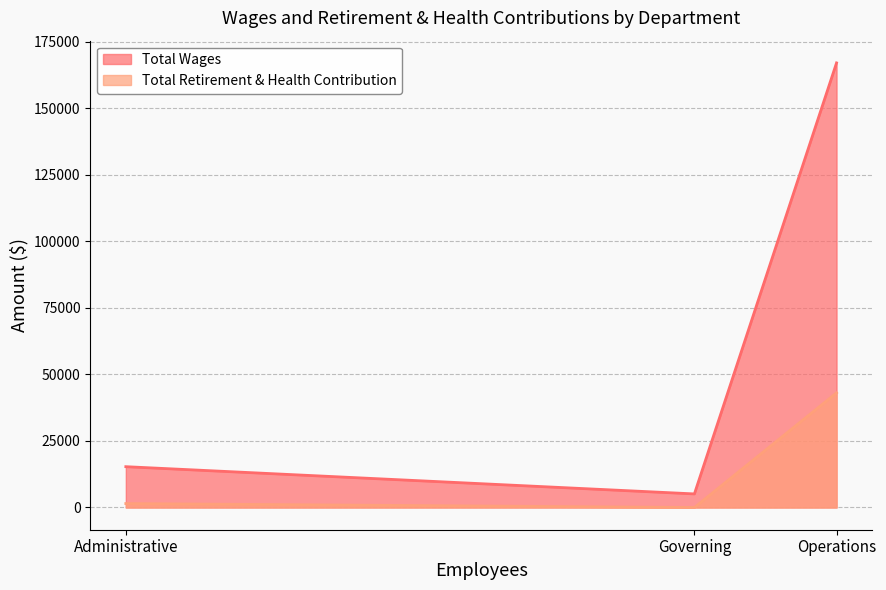

Is it true that Total Wages equals 167010 at Operations?

True